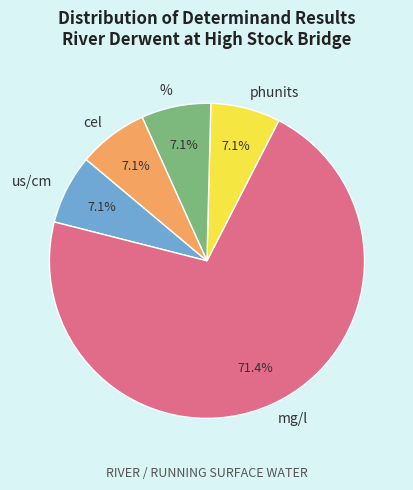

What portion of the pie excludes phunits?

92.9%